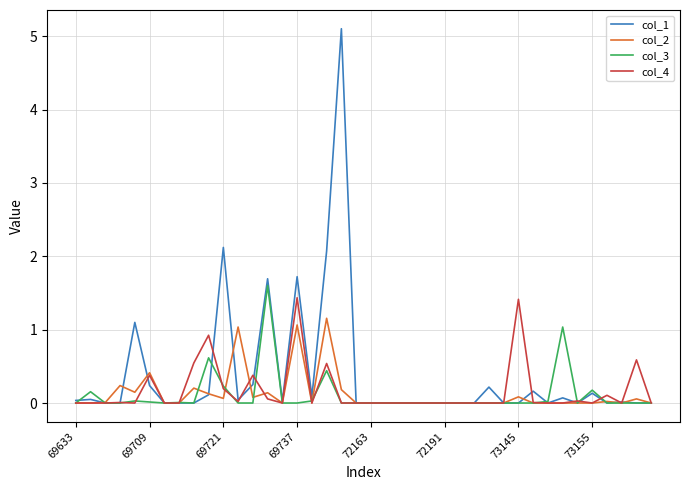

Which series has the widest spread of values?

col_1